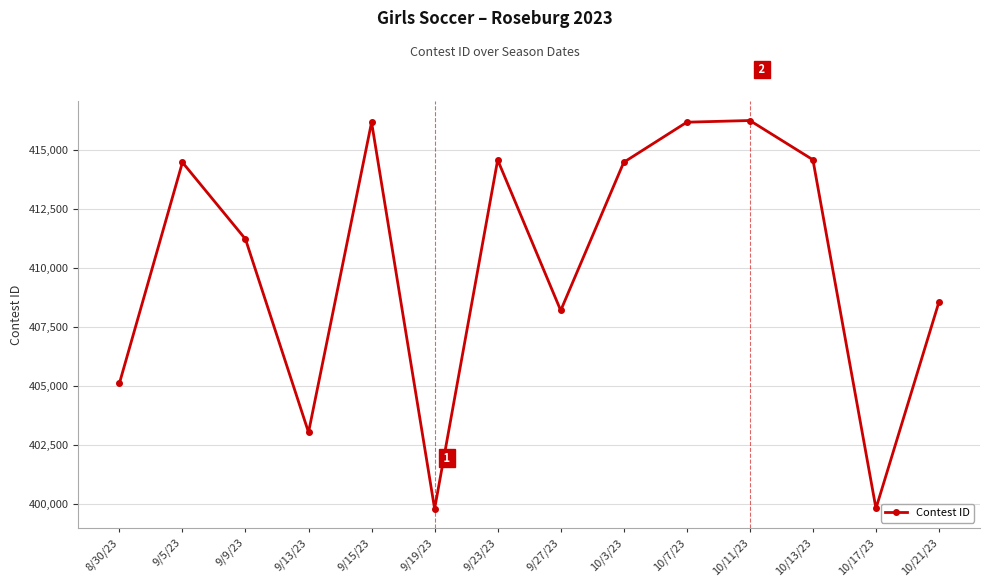

Does the chart display data point markers on the line(s)?

Yes